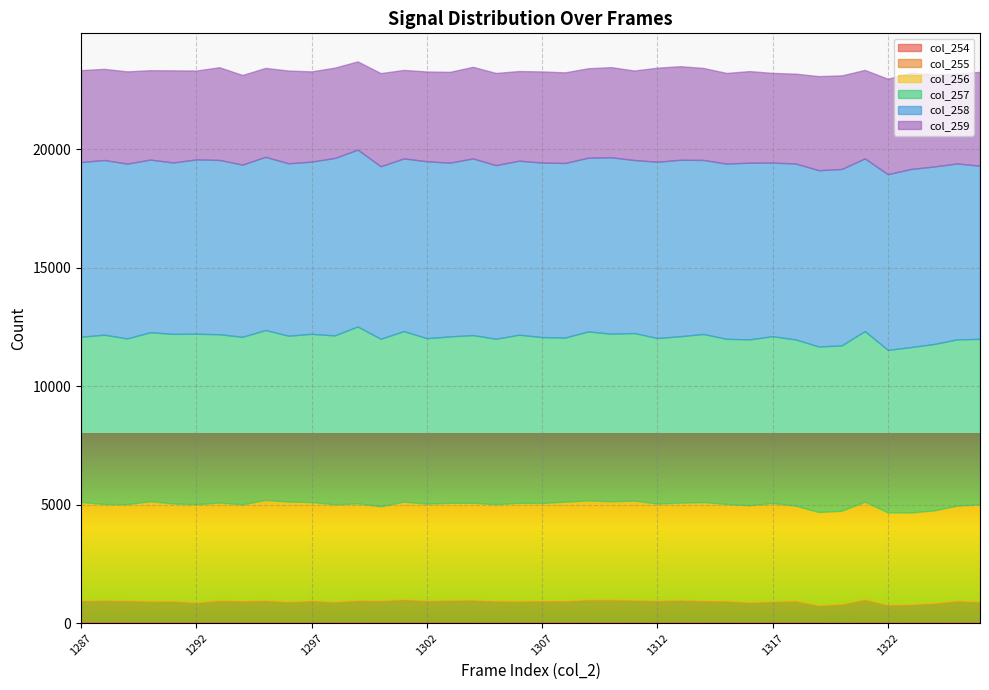

Rank the series at 1324 from lowest to highest value.

col_254, col_255, col_259, col_256, col_257, col_258